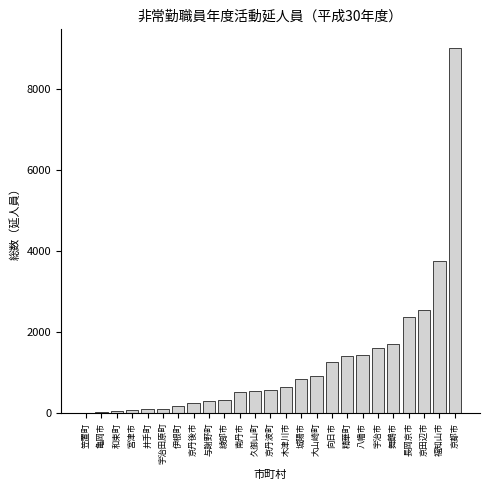

Which has a higher value, 福知山市 or 南丹市?

福知山市